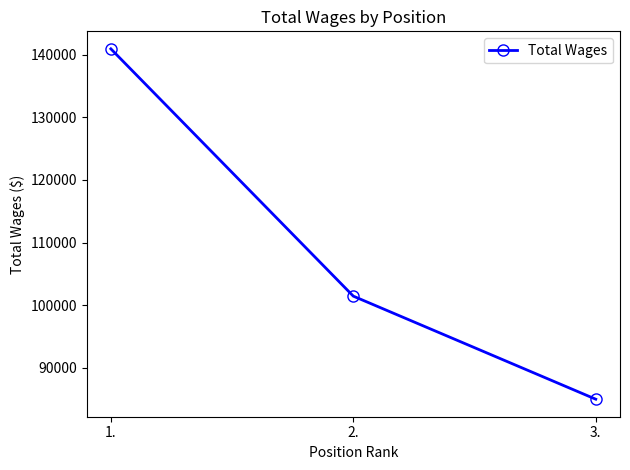

Reading left to right, list all the values displayed in this chart.

140923	101435	84979